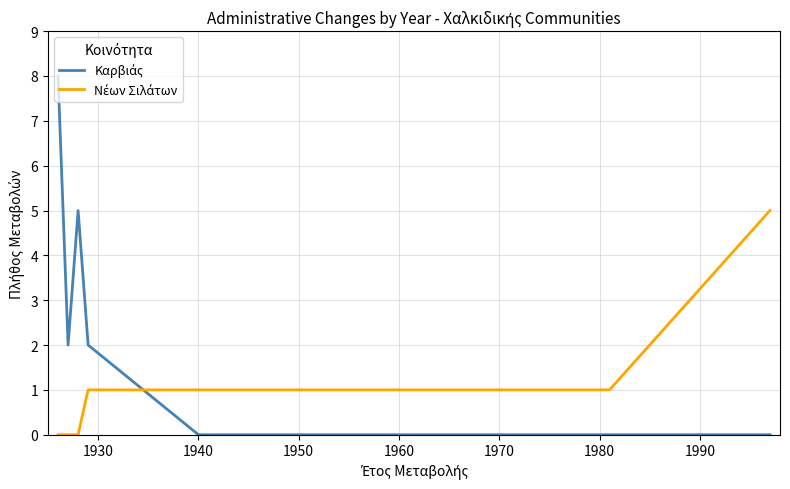

Does the chart display data point markers on the line(s)?

No